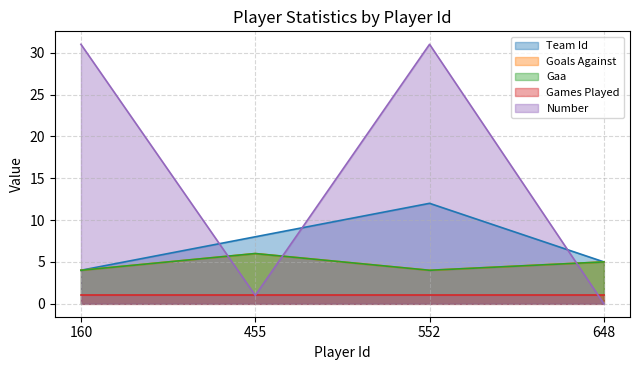

True or false: Goals Against and Number cross at least once.

True